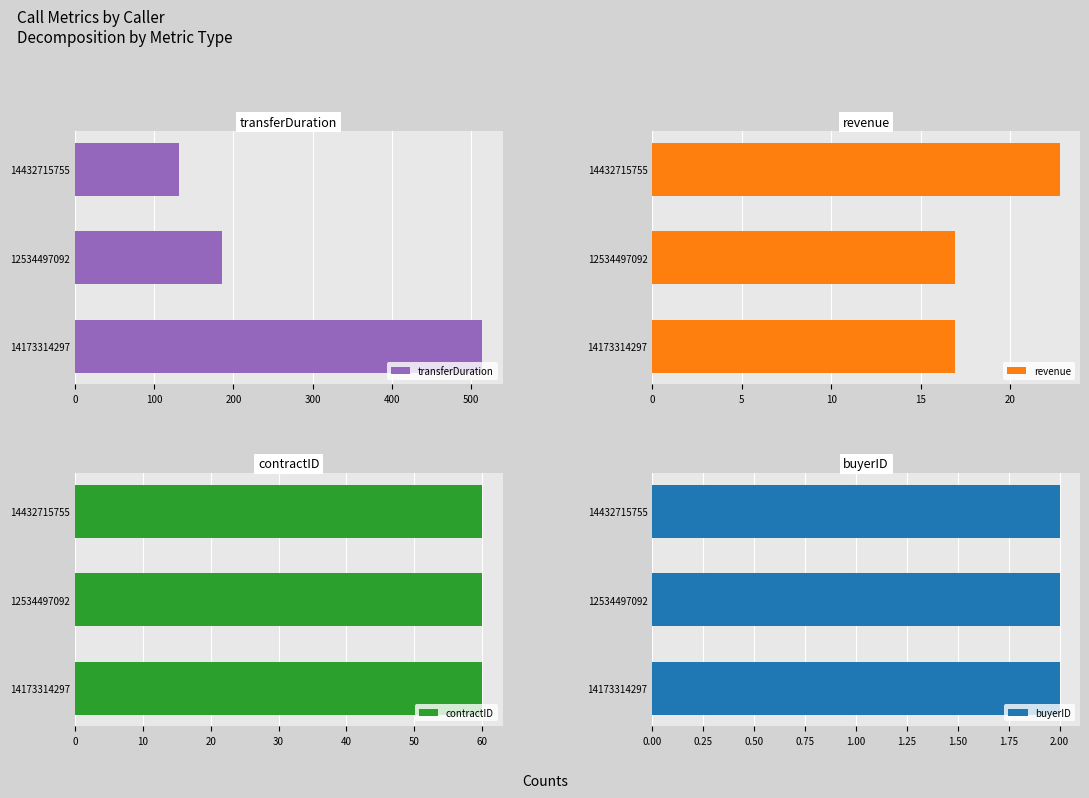

True or false: transferDuration has a value of 303 at 12534497092.

False